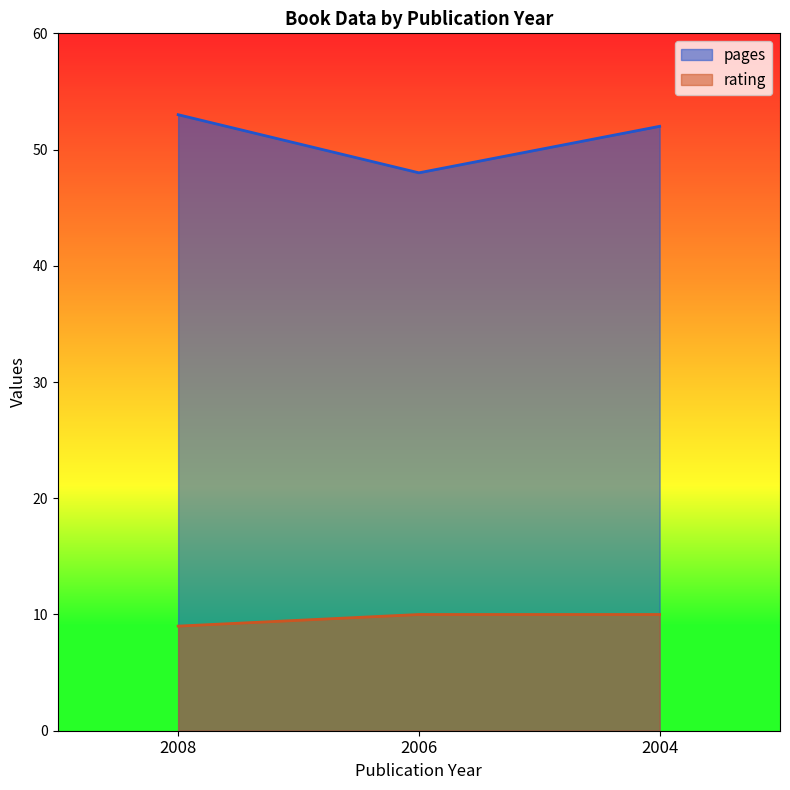

Is it true that pages equals 27 at 2006?

False